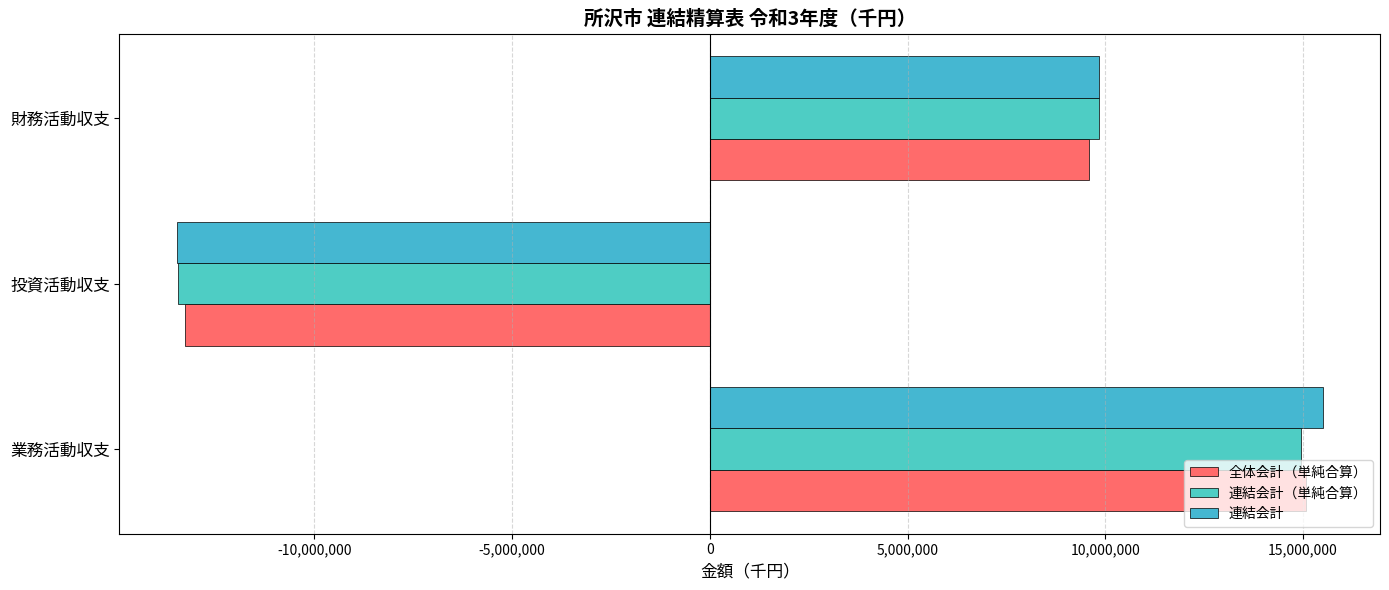

How many distinct data groups are displayed?

3